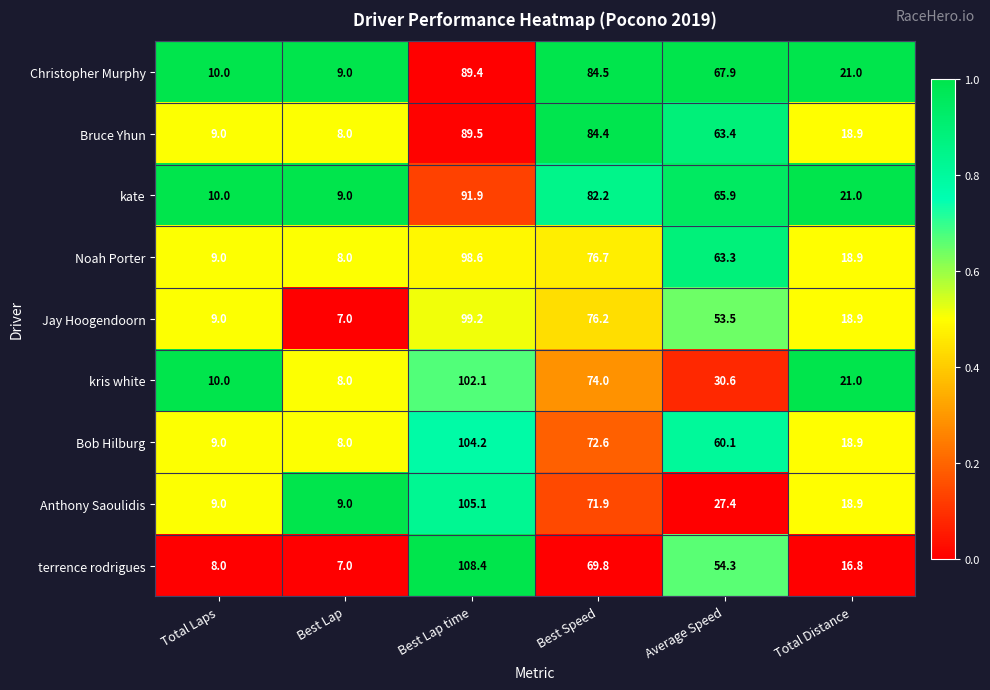

Which category has the lowest value in the Noah Porter series?

Best Lap